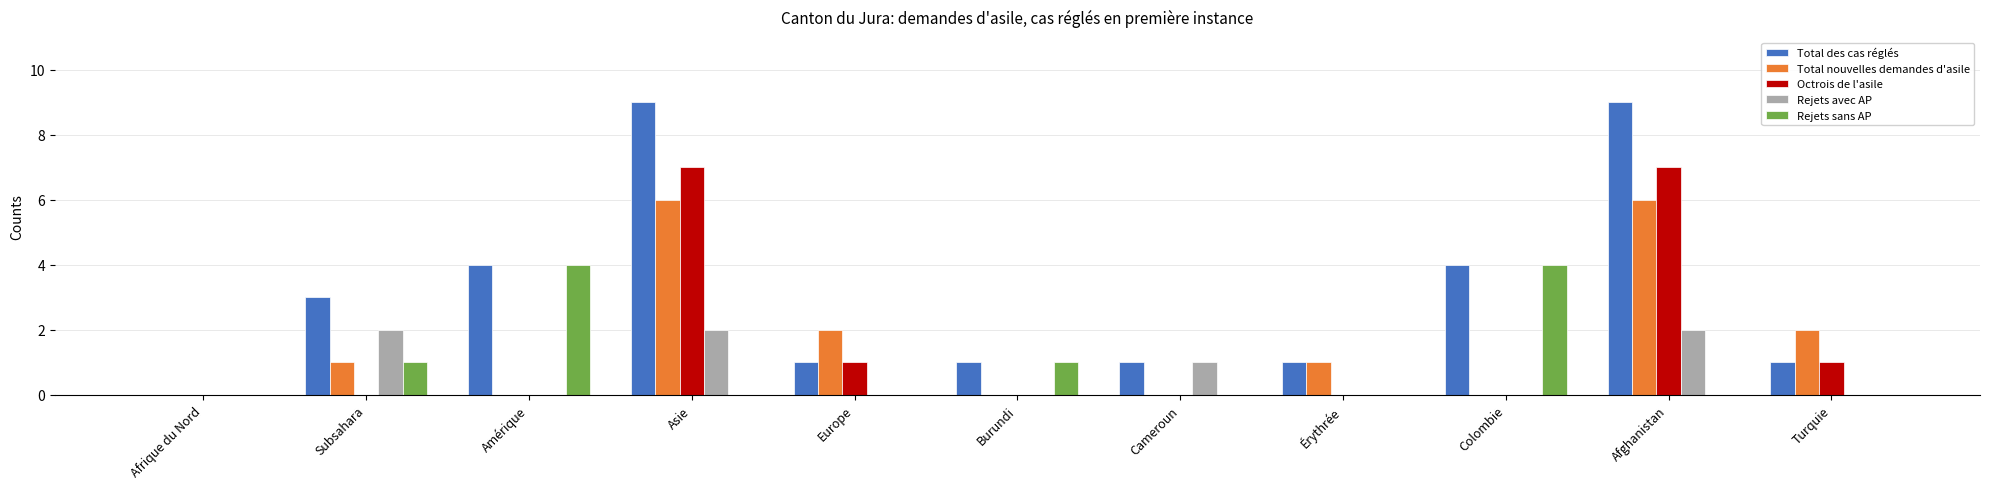

Reading left to right, transcribe all the data shown in this chart.

Total des cas réglés: Afrique du Nord=0	Subsahara=3	Amérique=4	Asie=9	Europe=1	Burundi=1	Cameroun=1	Érythrée=1	Colombie=4	Afghanistan=9	Turquie=1
Total nouvelles demandes d'asile: Afrique du Nord=0	Subsahara=1	Amérique=0	Asie=6	Europe=2	Burundi=0	Cameroun=0	Érythrée=1	Colombie=0	Afghanistan=6	Turquie=2
Octrois de l'asile: Afrique du Nord=0	Subsahara=0	Amérique=0	Asie=7	Europe=1	Burundi=0	Cameroun=0	Érythrée=0	Colombie=0	Afghanistan=7	Turquie=1
Rejets avec AP: Afrique du Nord=0	Subsahara=2	Amérique=0	Asie=2	Europe=0	Burundi=0	Cameroun=1	Érythrée=0	Colombie=0	Afghanistan=2	Turquie=0
Rejets sans AP: Afrique du Nord=0	Subsahara=1	Amérique=4	Asie=0	Europe=0	Burundi=1	Cameroun=0	Érythrée=0	Colombie=4	Afghanistan=0	Turquie=0